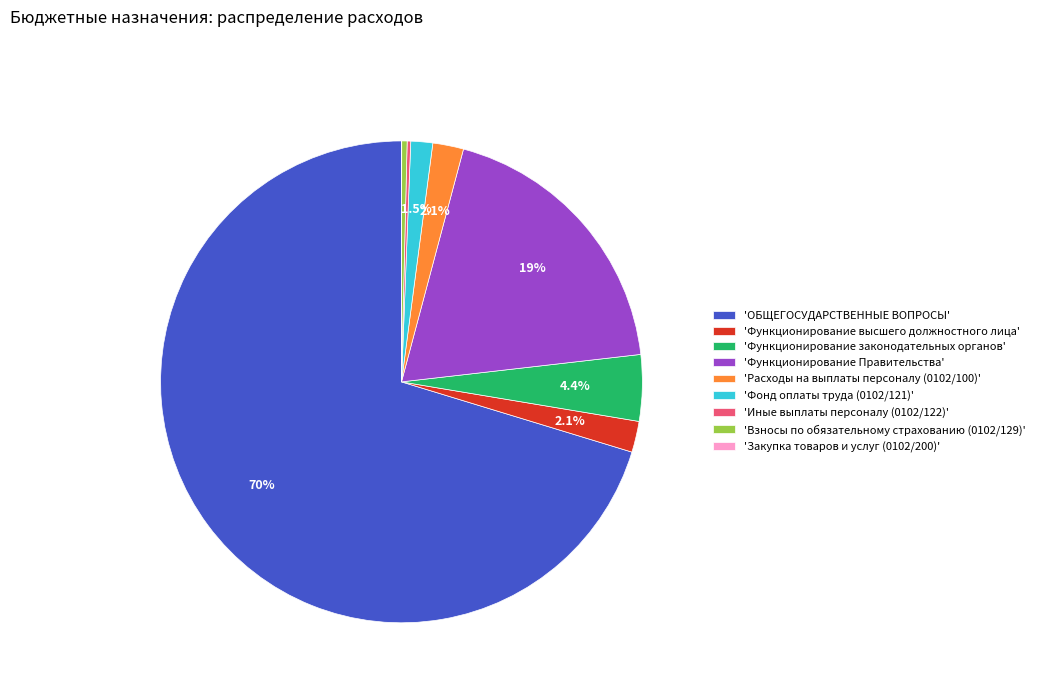

What is the largest slice in the pie chart?

'ОБЩЕГОСУДАРСТВЕННЫЕ ВОПРОСЫ'